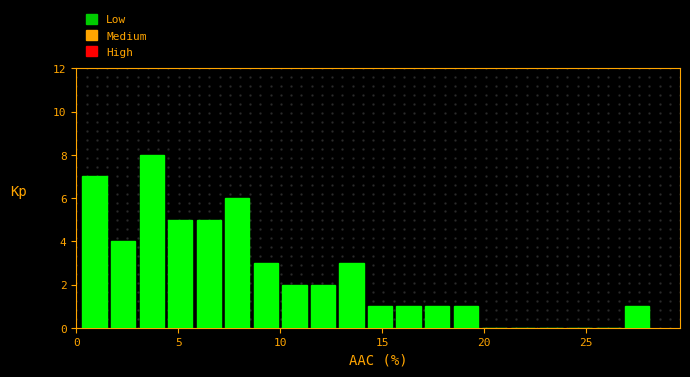

Around what value on the x-axis is the tallest bar? Give the approximate position of its centre, as read against the axis.

3.5